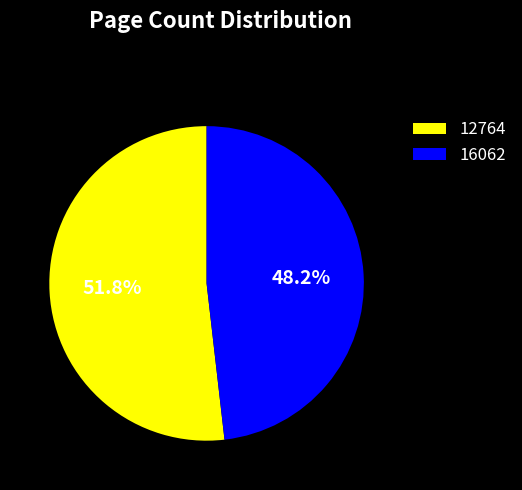

Which slice is the smallest?

16062